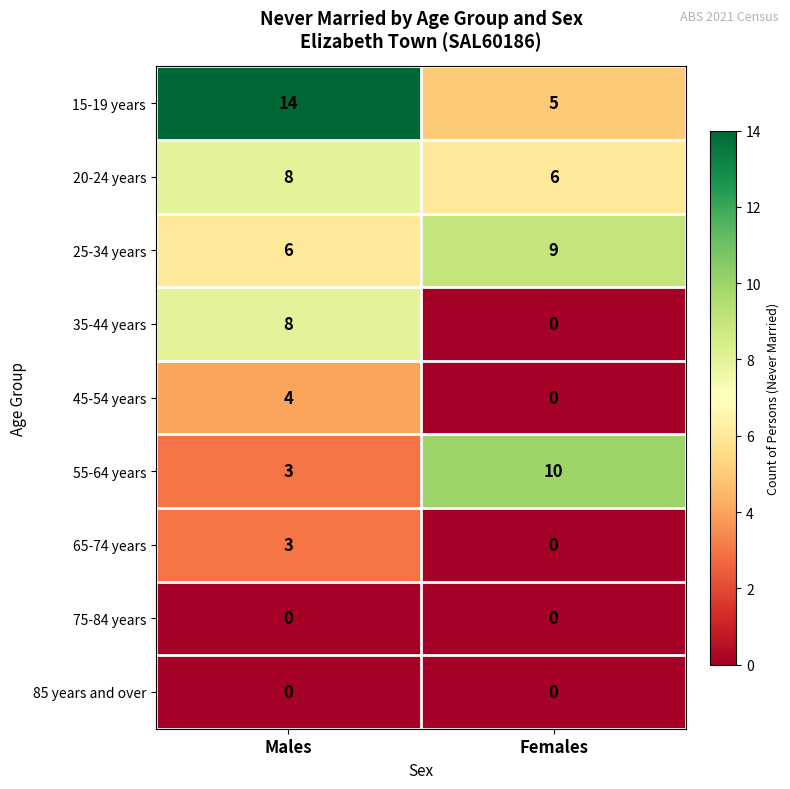

Reading right to left, what are all the values shown in this chart?

15-19 years: 5	14
20-24 years: 6	8
25-34 years: 9	6
35-44 years: 0	8
45-54 years: 0	4
55-64 years: 10	3
65-74 years: 0	3
75-84 years: 0	0
85 years and over: 0	0